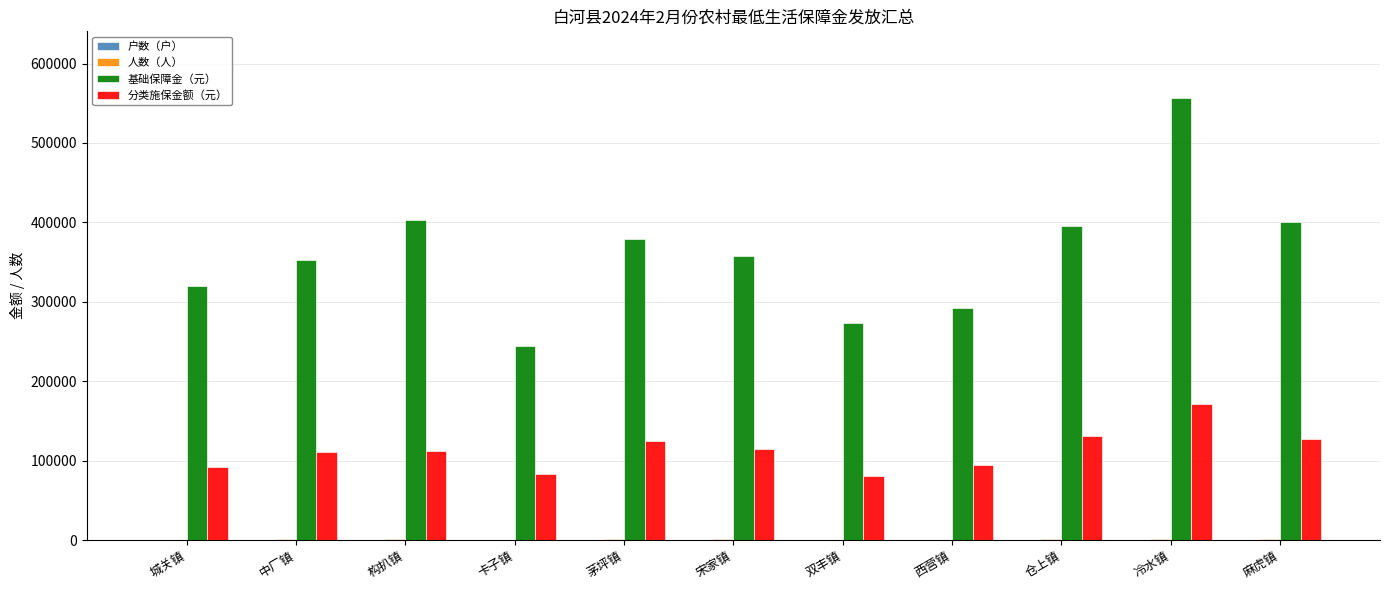

What is the maximum value shown in the chart?

556949